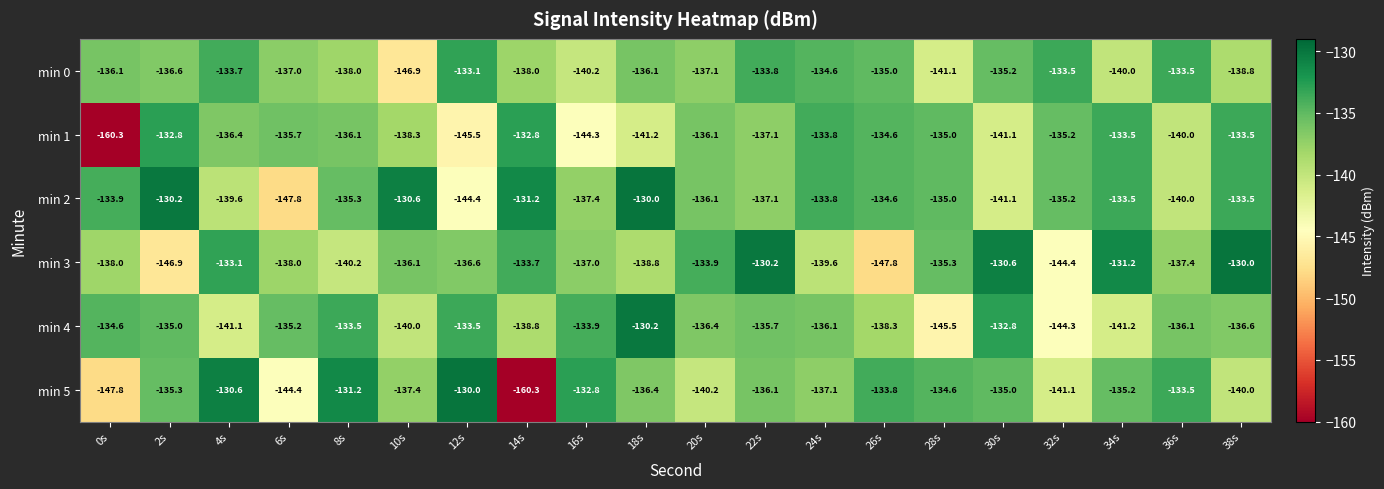

How many values in the min 4 series are below -136?

11